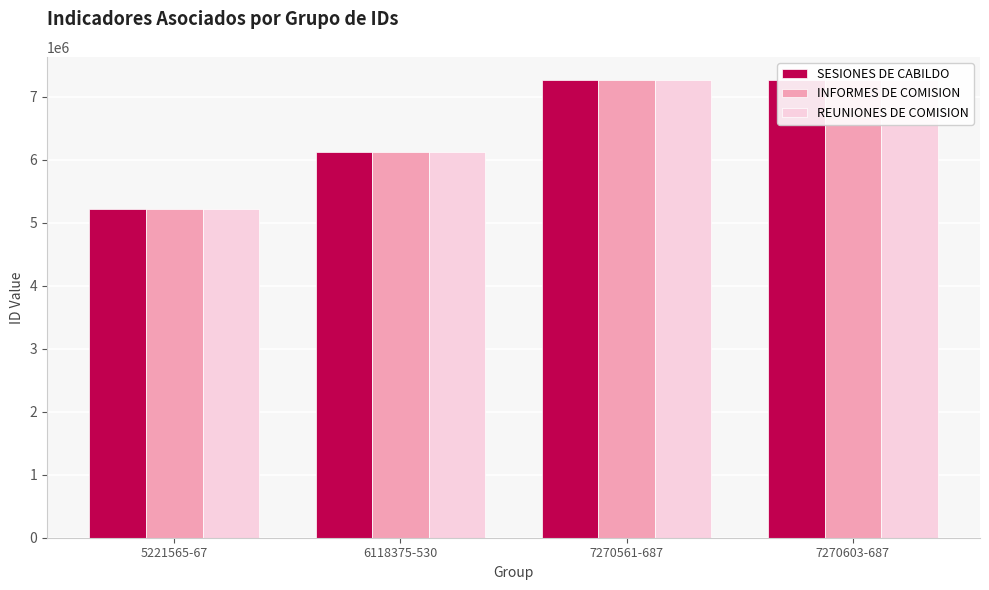

Reading right to left, list all the values displayed in this chart.

SESIONES DE CABILDO: 7270603-687=7270687	7270561-687=7270561	6118375-530=6118530	5221565-67=5221566
INFORMES DE COMISION: 7270603-687=7270651	7270561-687=7270523	6118375-530=6118472	5221565-67=5221567
REUNIONES DE COMISION: 7270603-687=7270628	7270561-687=7270603	6118375-530=6118375	5221565-67=5221565